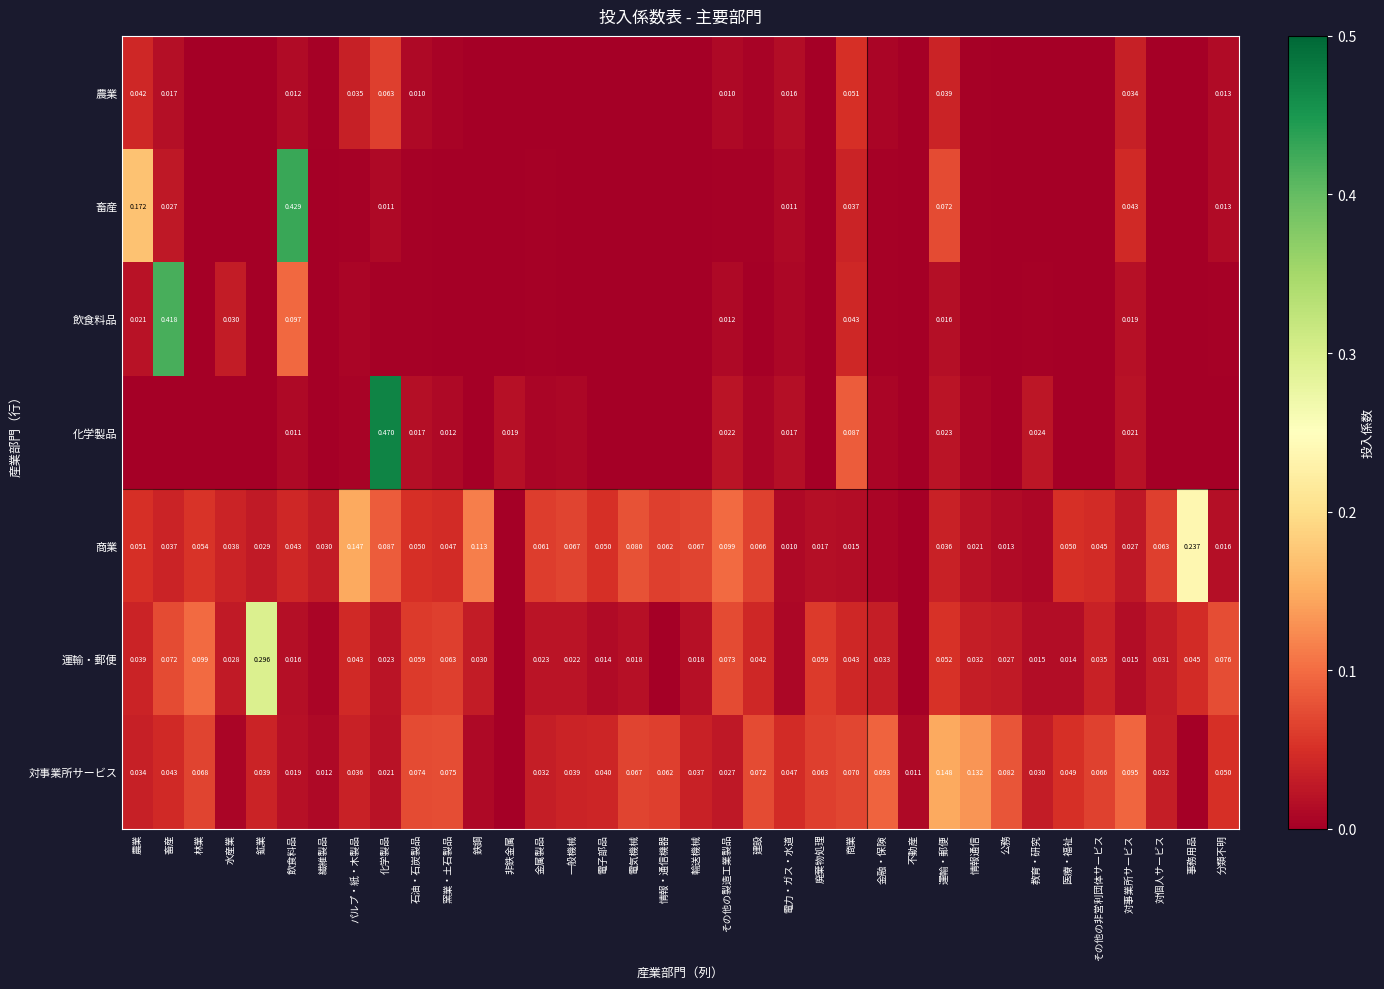

At which category is the sum across all series the highest?

化学製品